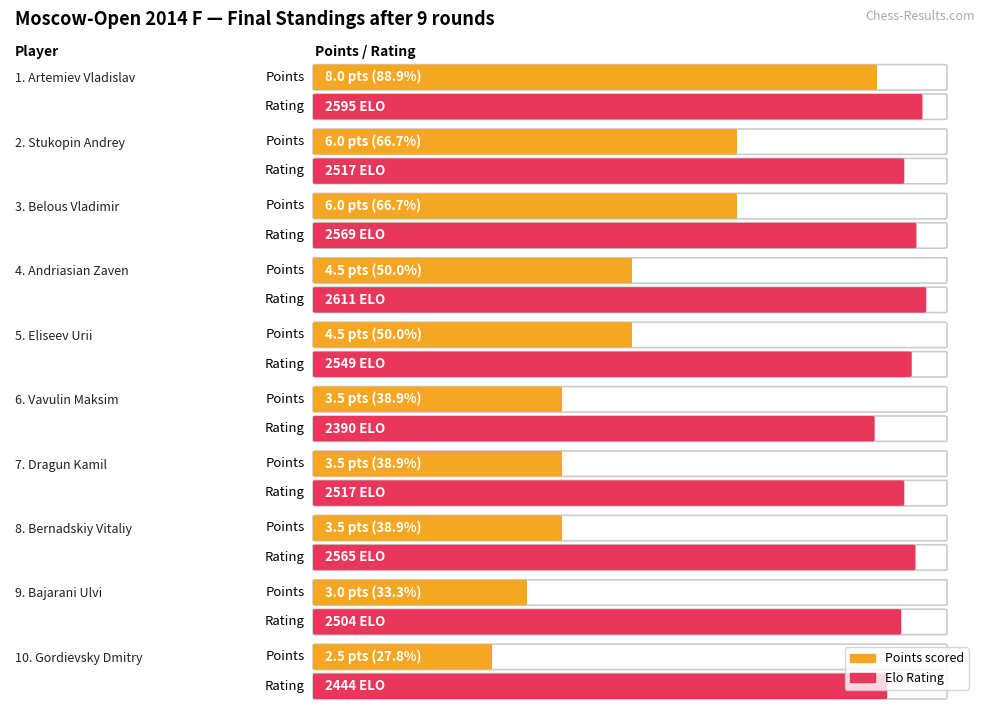

What is the difference between the highest and lowest values at Gordievsky Dmitry?

2441.5